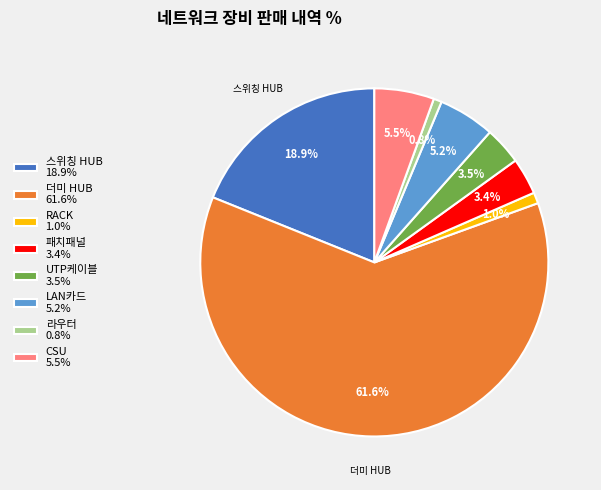

Is the sum of 라우터 and 더미 HUB greater than half?

Yes